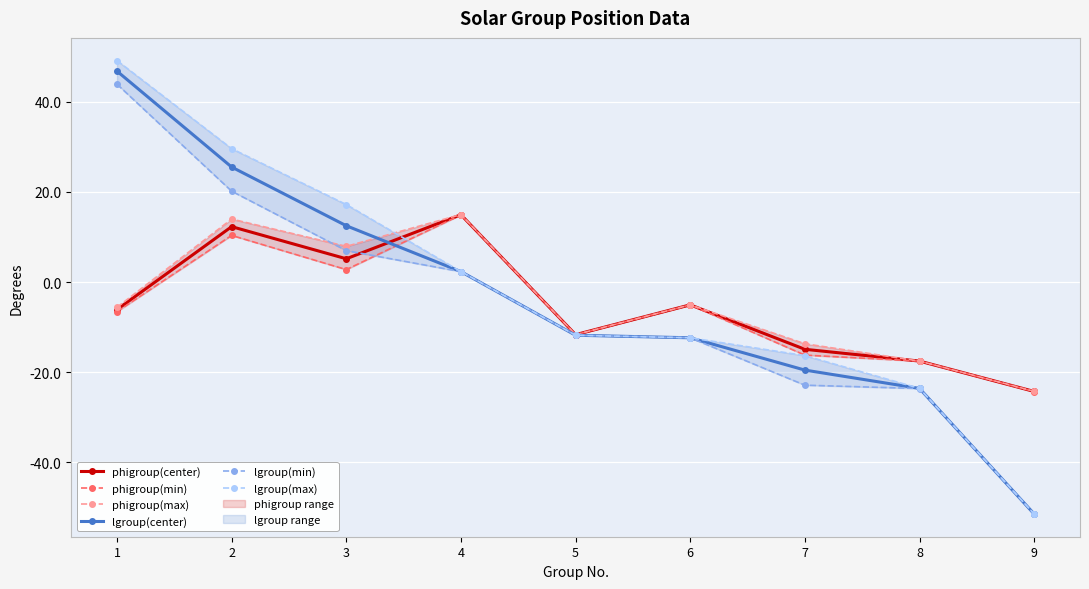

True or false: lgroup(center) and lgroup(min) cross at least once.

False